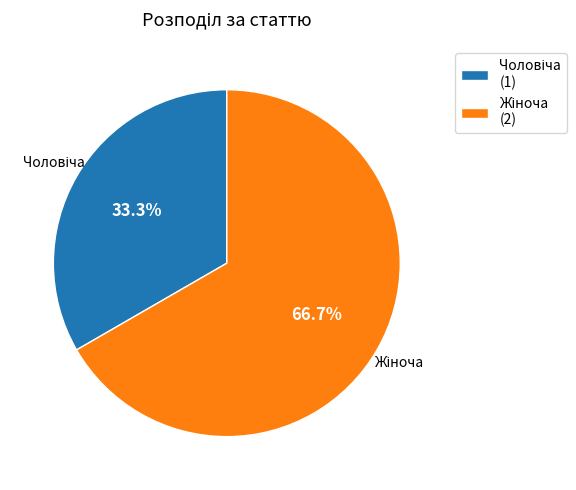

How many segments does this pie chart have?

2